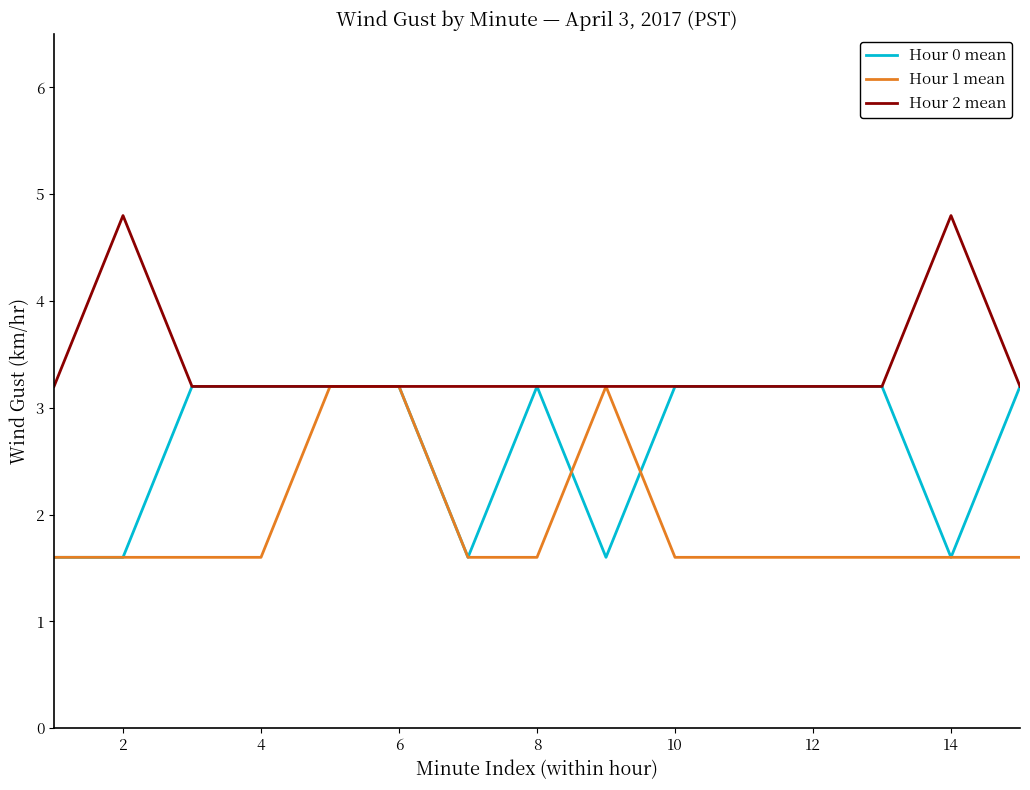

Rank the series by their average value, from lowest to highest.

Hour 1 mean, Hour 0 mean, Hour 2 mean